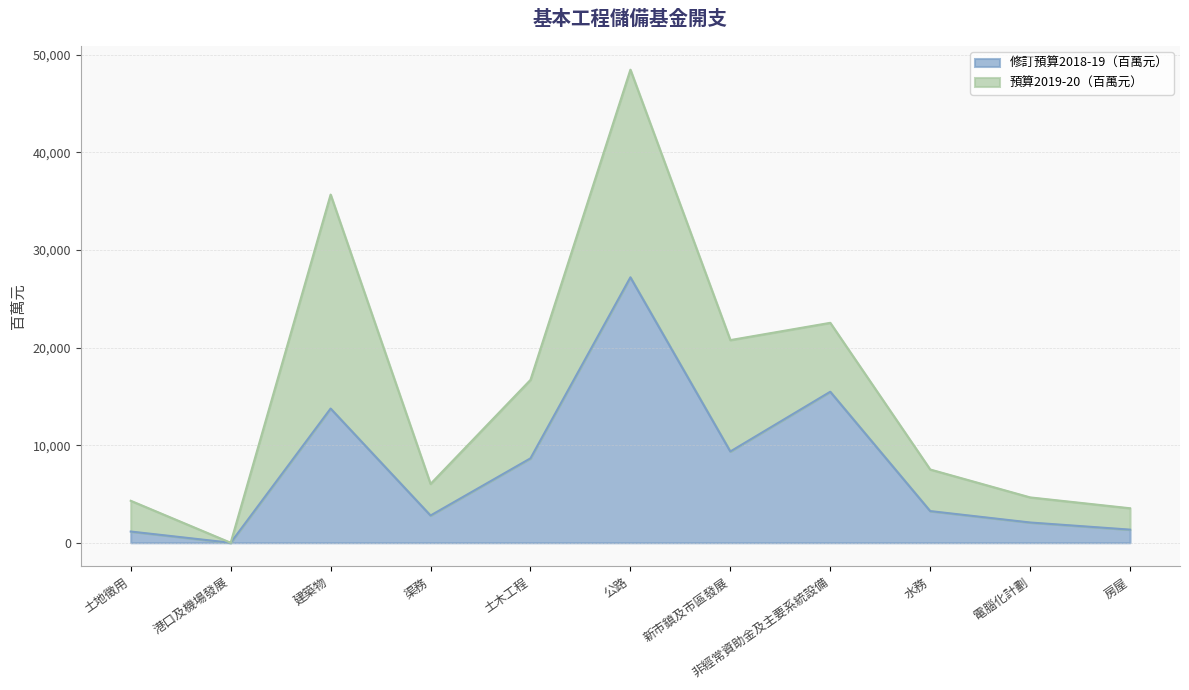

What is the sum of all values?

85053